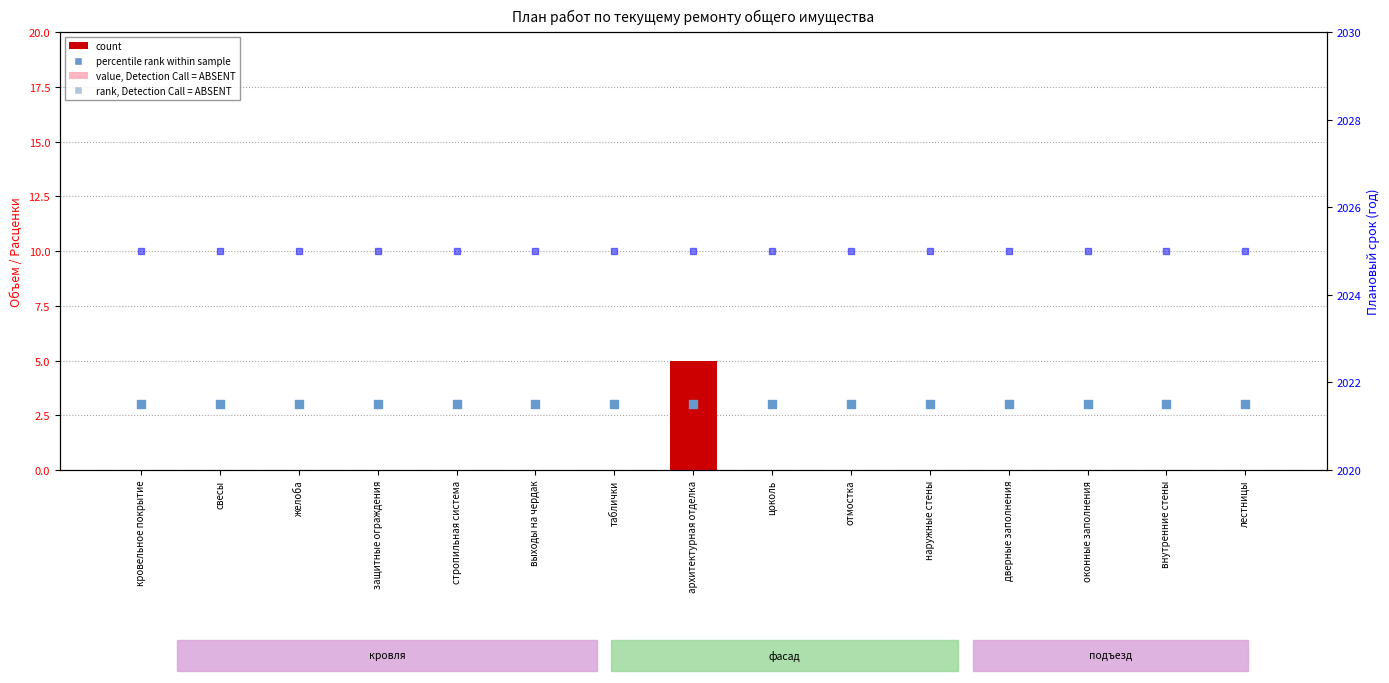

Which series has the widest spread of Y values?

Объем ремонта